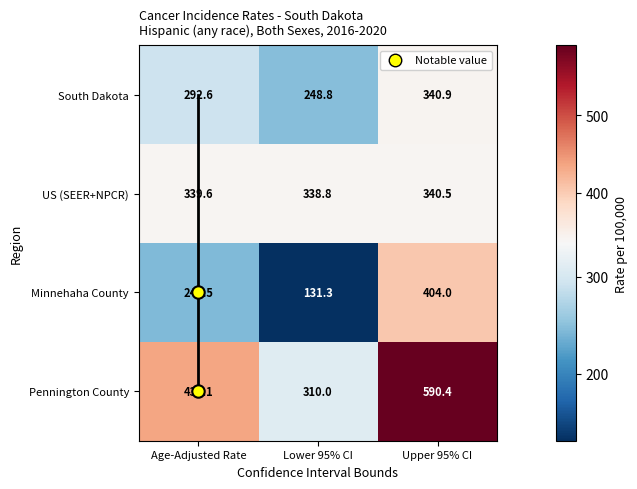

How many data points in Pennington County are less than 436?

1